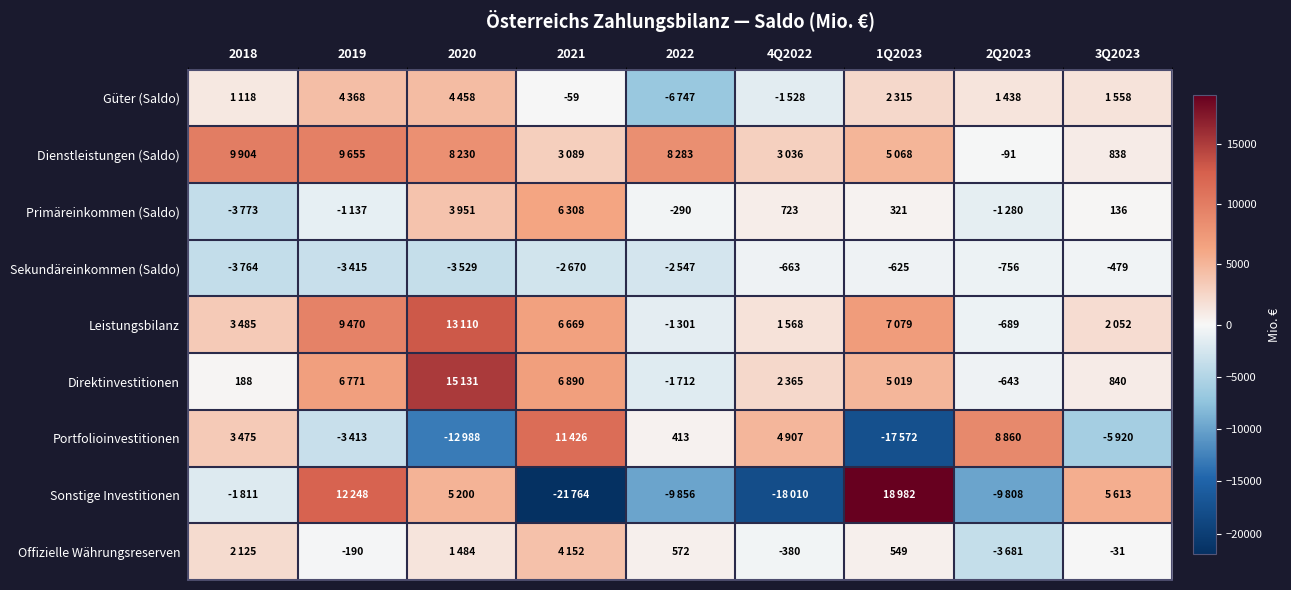

The value of Portfolioinvestitionen at 2022 is 637. True or false?

False